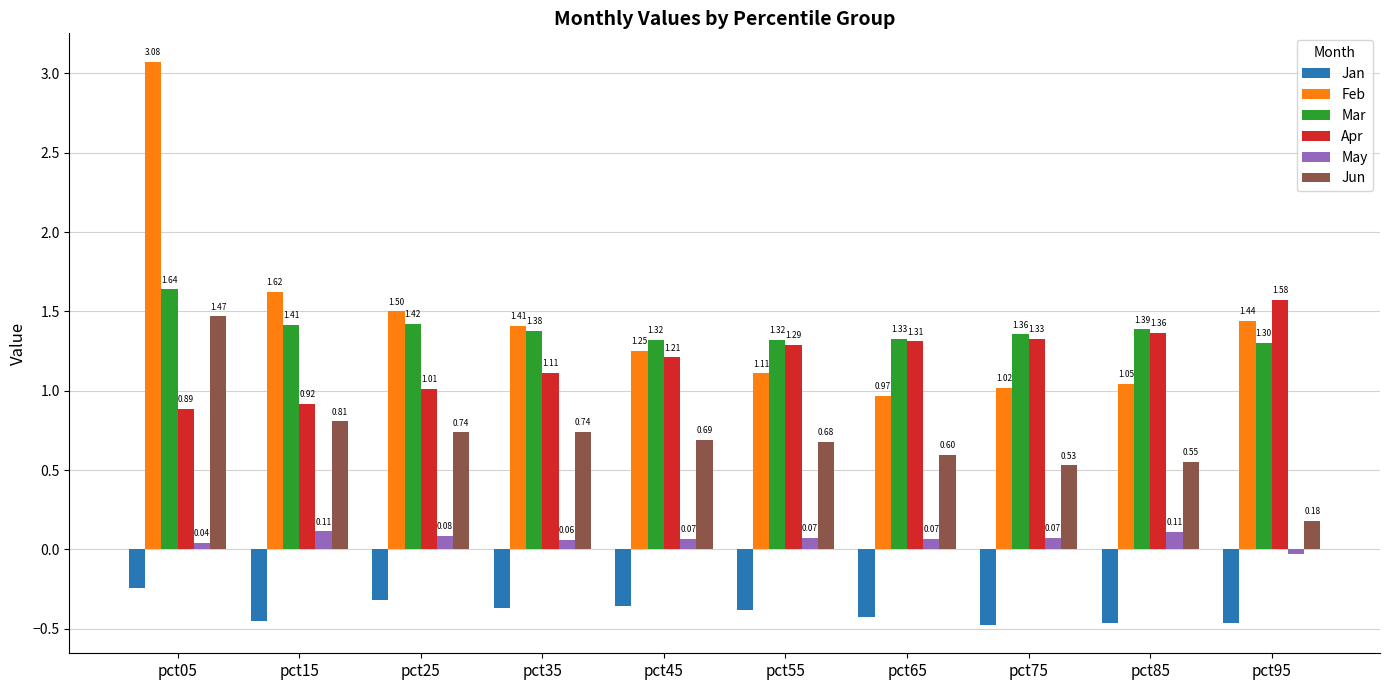

What is the difference between the Mar values at pct45 and pct05?

0.3